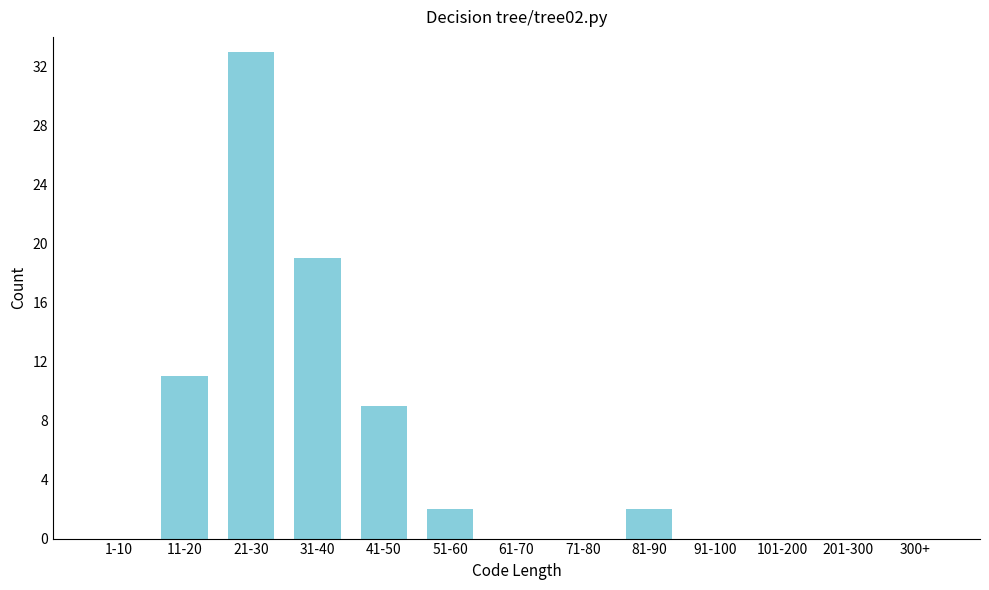

Reading right to left, transcribe all the data shown in this chart.

300+=0	201-300=0	101-200=0	91-100=0	81-90=2	71-80=0	61-70=0	51-60=2	41-50=9	31-40=19	21-30=33	11-20=11	1-10=0